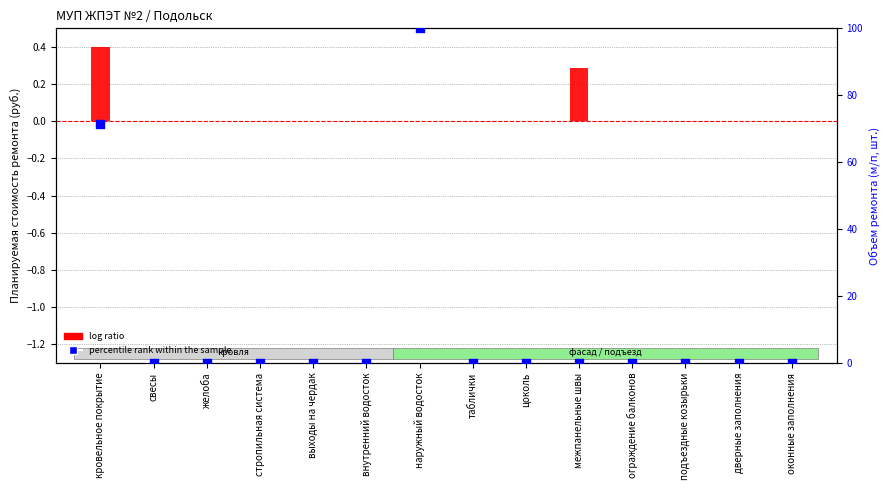

At how many categories does at least one series exceed 76?

1